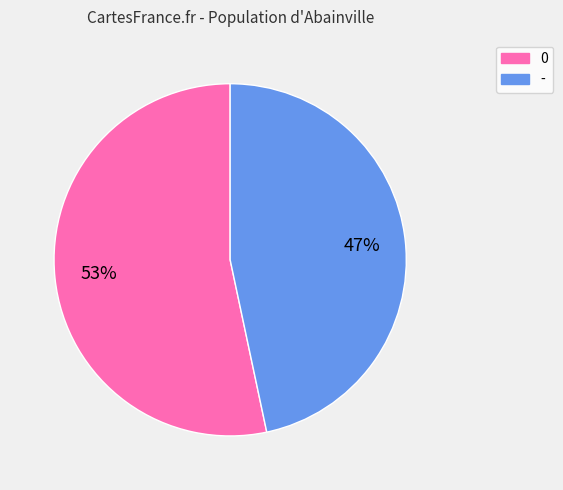

To the nearest percent, what is the combined percentage of - and 0?

100%